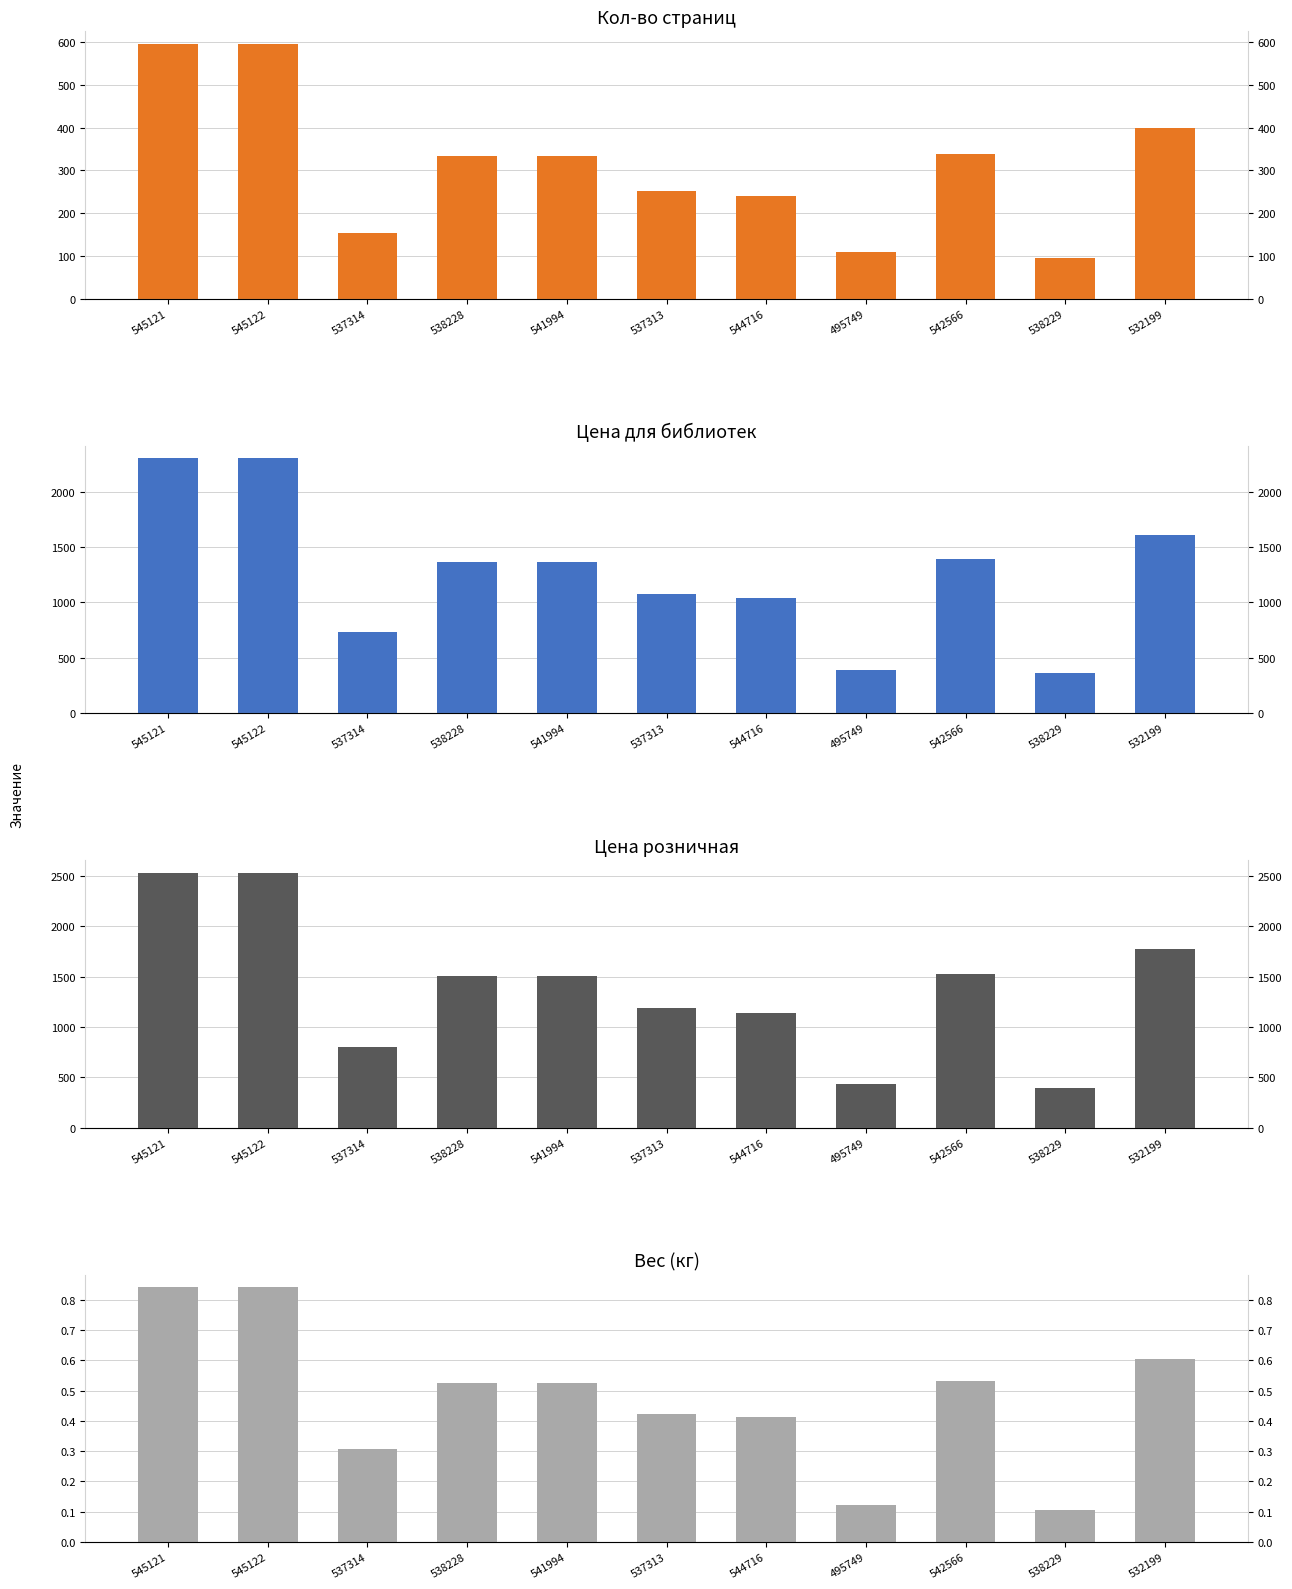

At which label does Кол-во страниц first exceed 334?

545121